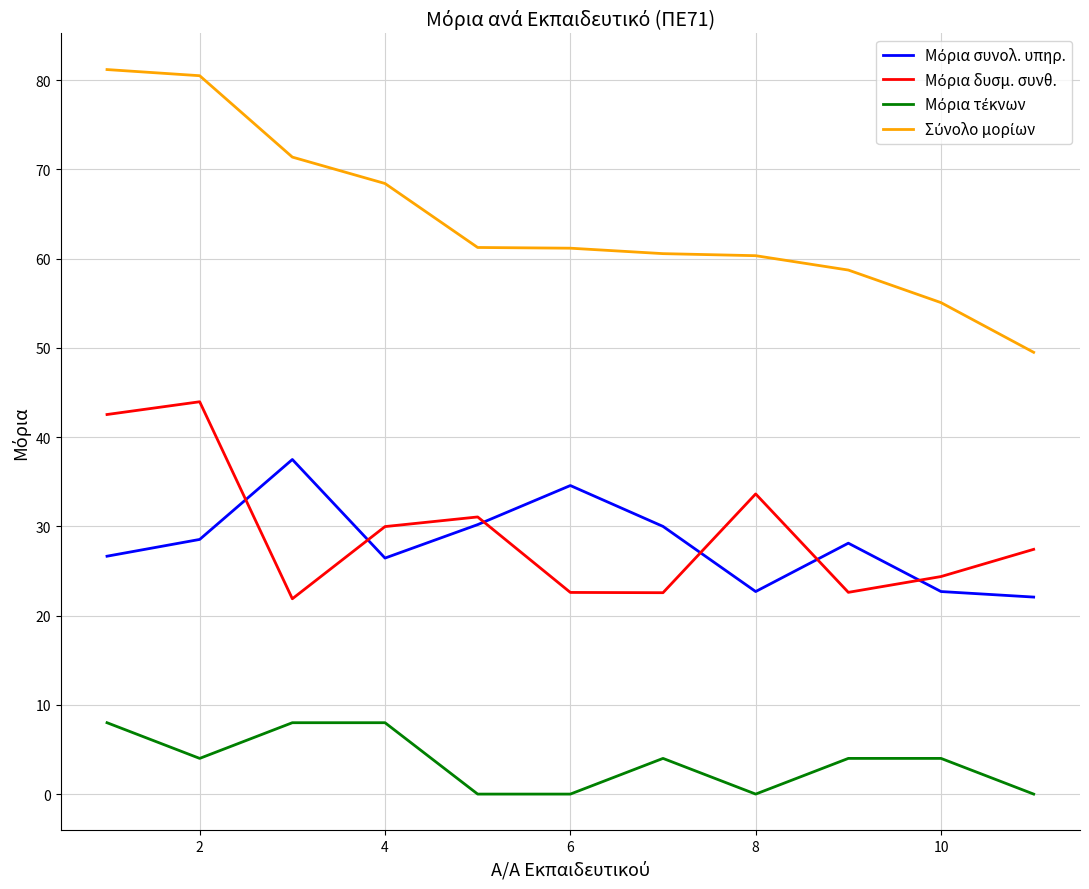

Does the chart display data point markers on the line(s)?

No